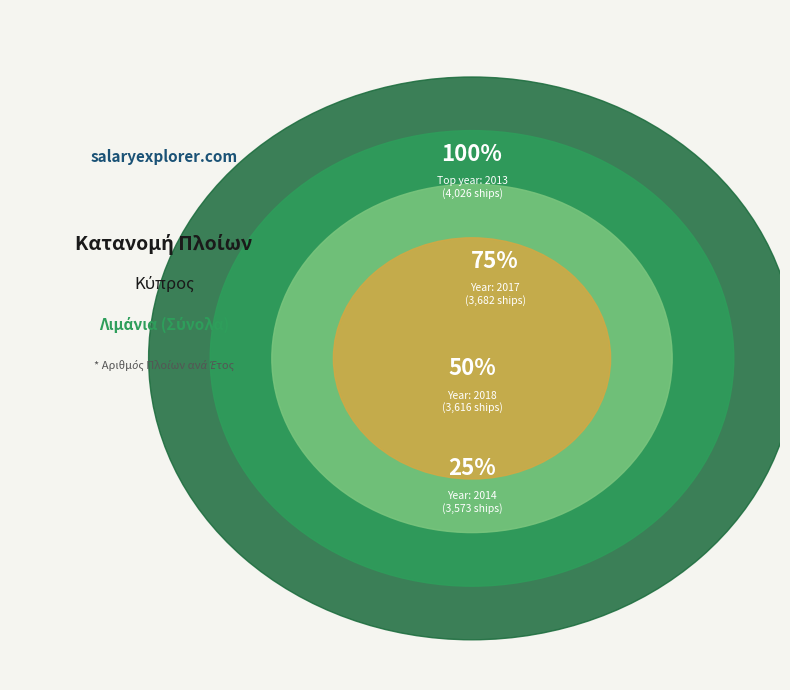

True or false: 2023 accounts for 1% of the total.

False